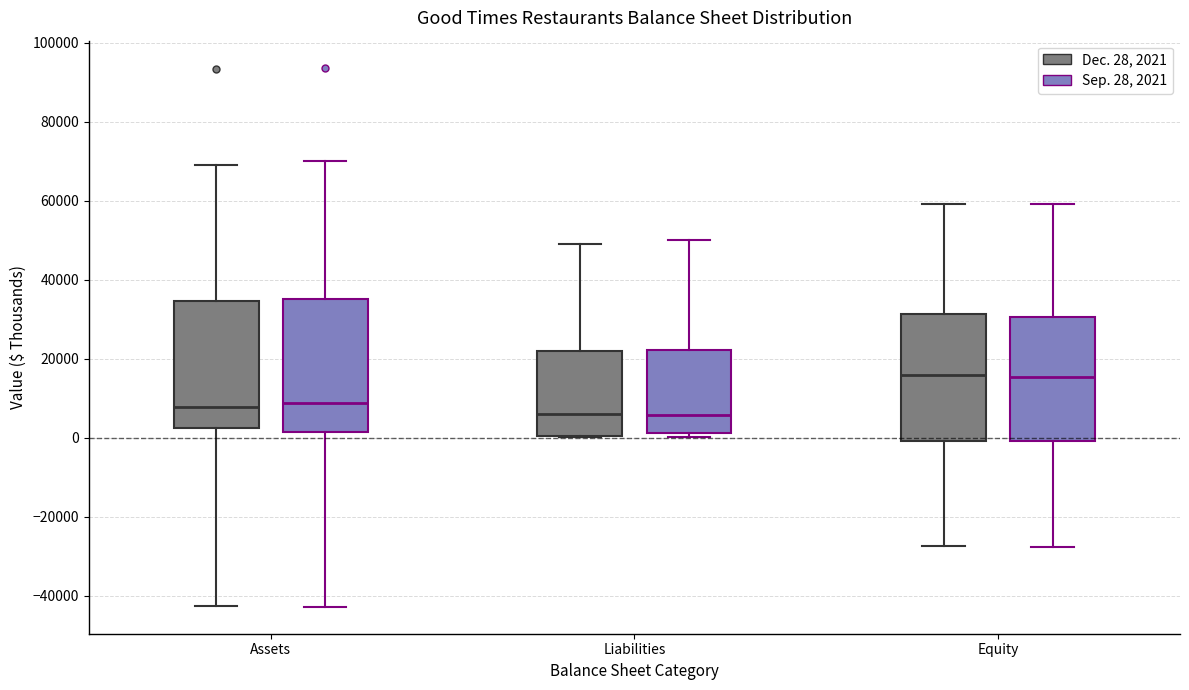

Reading left to right, read every box against the y-axis: the position of its median line, the range the box covers, and the ends of its whiskers. The values are not printed on the chart, so give them approximately, as read against the axis.

Assets (Dec. 28, 2021): median 8000, box 2000 to 34000, whiskers -42000 to 68000
Assets (Sep. 28, 2021): median 8000, box 2000 to 36000, whiskers -42000 to 70000
Liabilities (Dec. 28, 2021): median 6000, box 0 to 22000, whiskers 0 to 48000
Liabilities (Sep. 28, 2021): median 6000, box 2000 to 22000, whiskers 0 to 50000
Equity (Dec. 28, 2021): median 16000, box 0 to 32000, whiskers -28000 to 60000
Equity (Sep. 28, 2021): median 16000, box 0 to 30000, whiskers -28000 to 60000